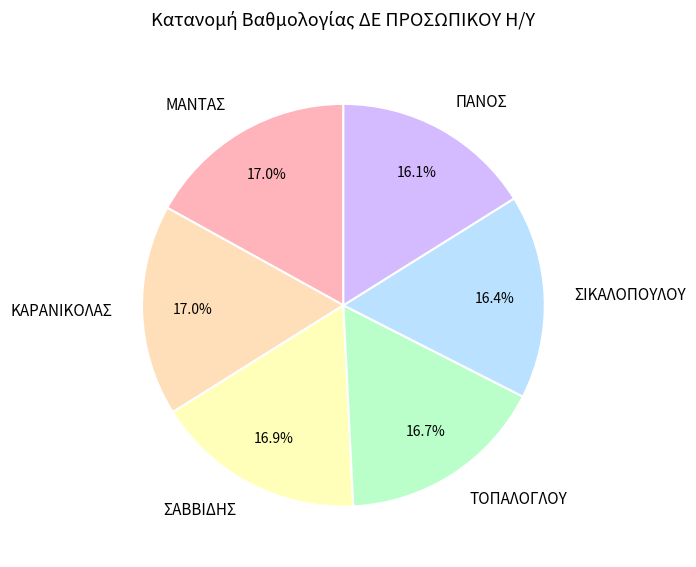

Is there any slice that represents more than half of the pie?

No